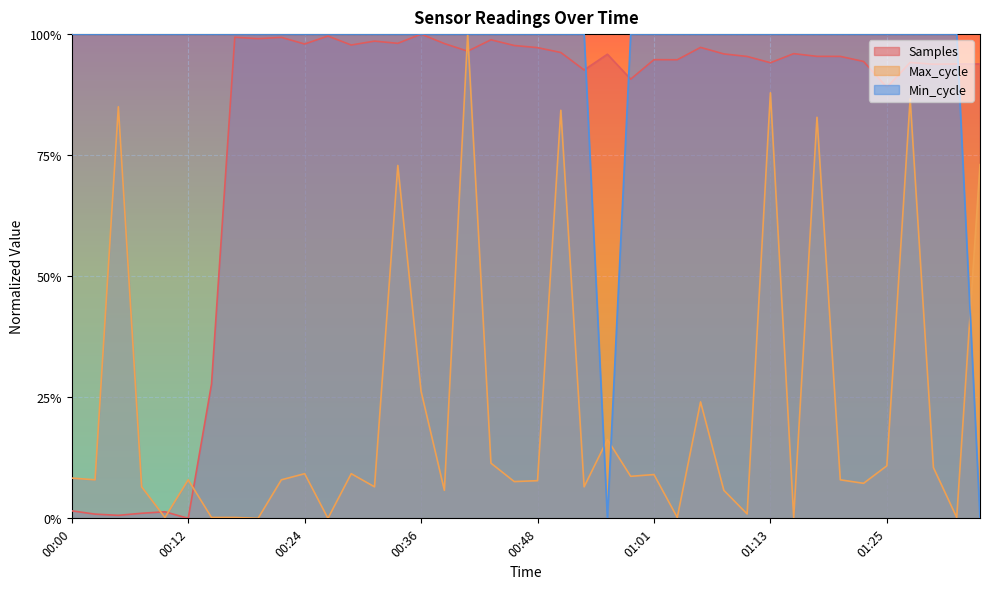

What is the label of the 33rd point from the right?

00:17